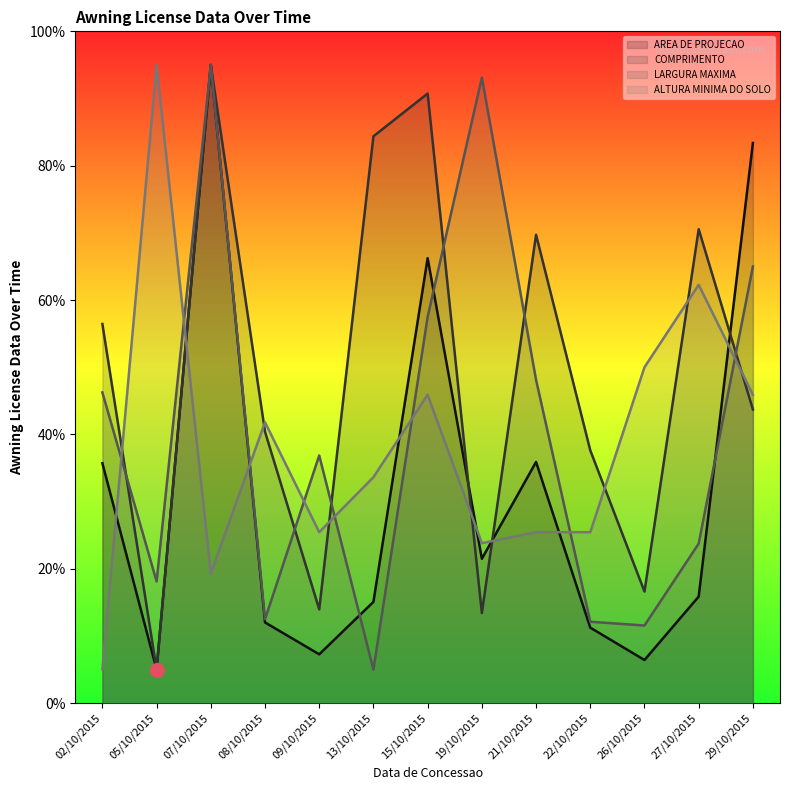

What is the label of the 4th point from the right?

22/10/2015